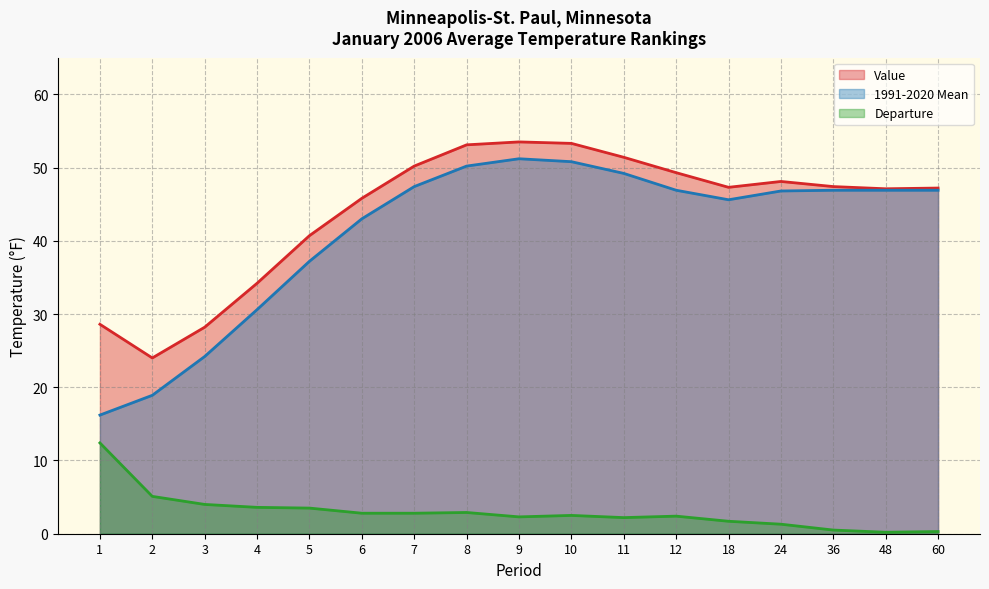

Between 6 and 7, which series saw the biggest shift?

Value